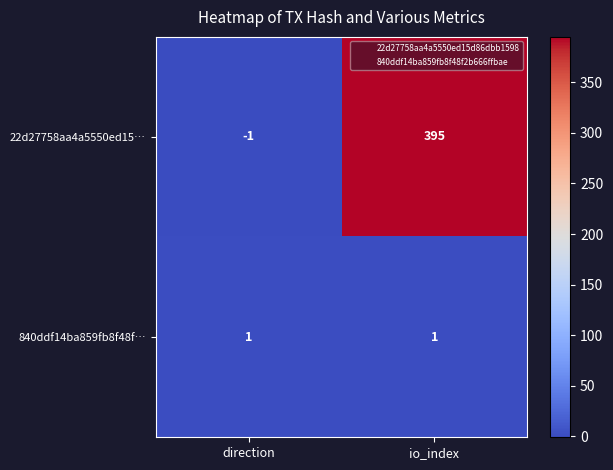

Where is 22d27758aa4a5550ed15… nearest to the value 197?

direction